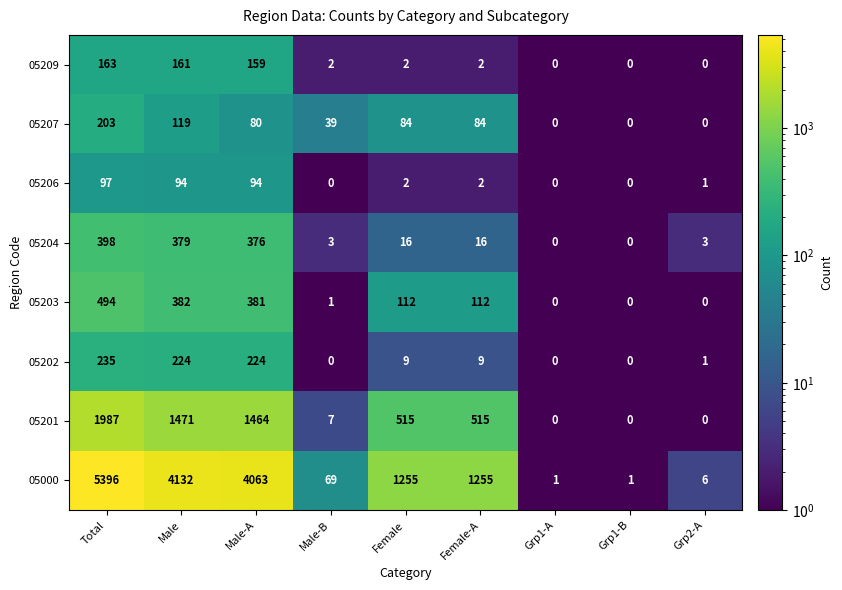

At which category is the sum across all series the highest?

Total